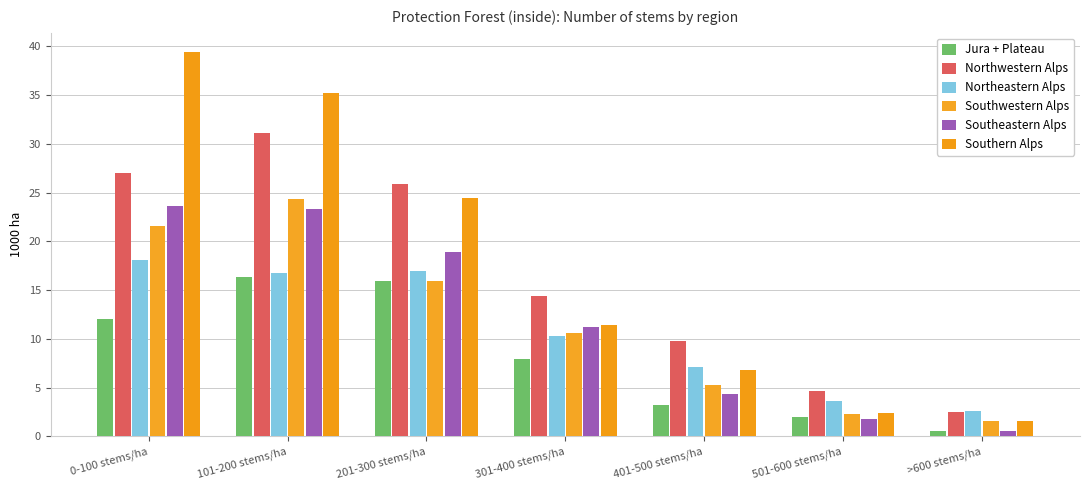

Which series has the widest spread of values?

Southern Alps